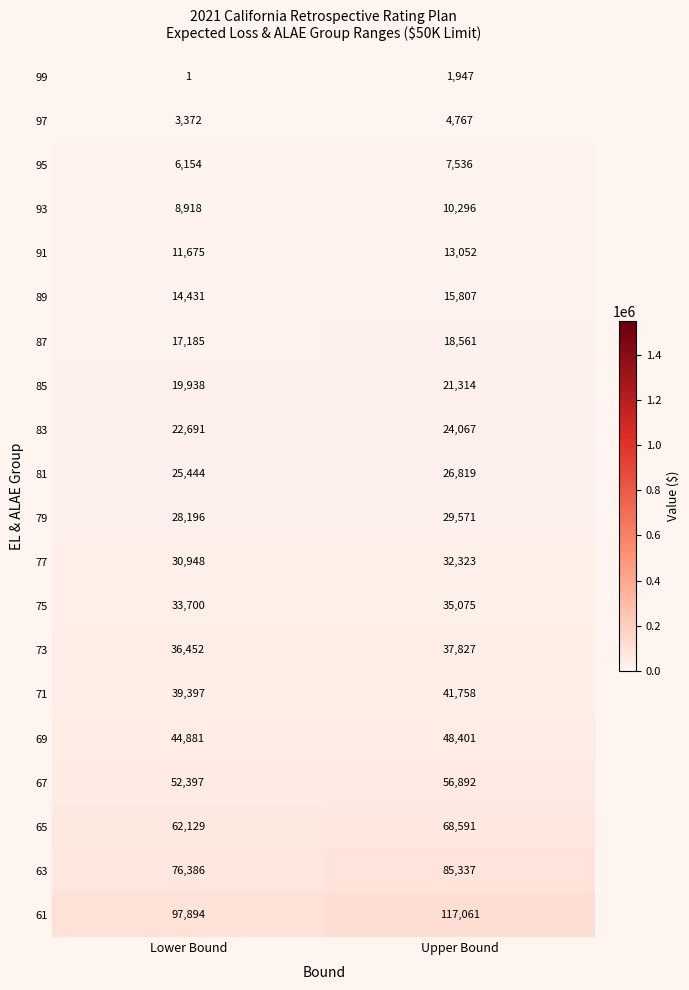

Between Lower Bound and Upper Bound, which series saw the biggest shift?

61